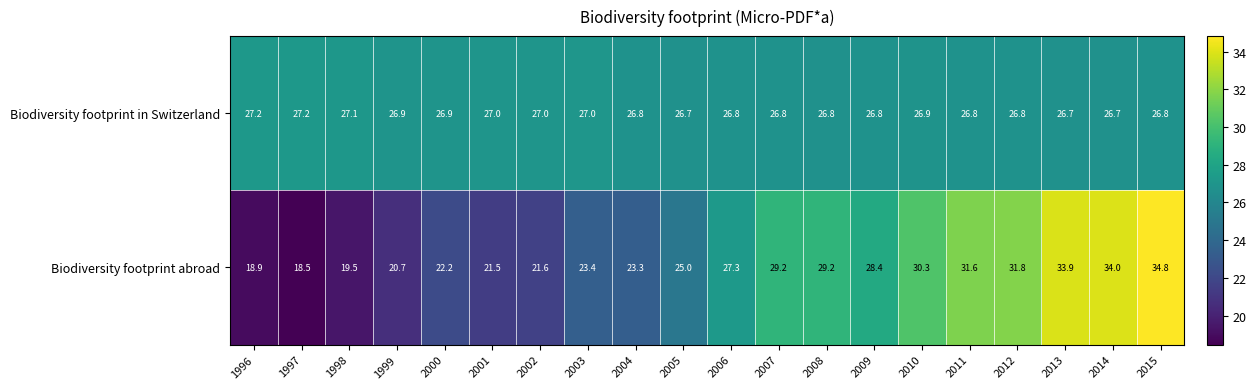

What is the sum of the Biodiversity footprint in Switzerland values at 1997 and 2007?

54.0